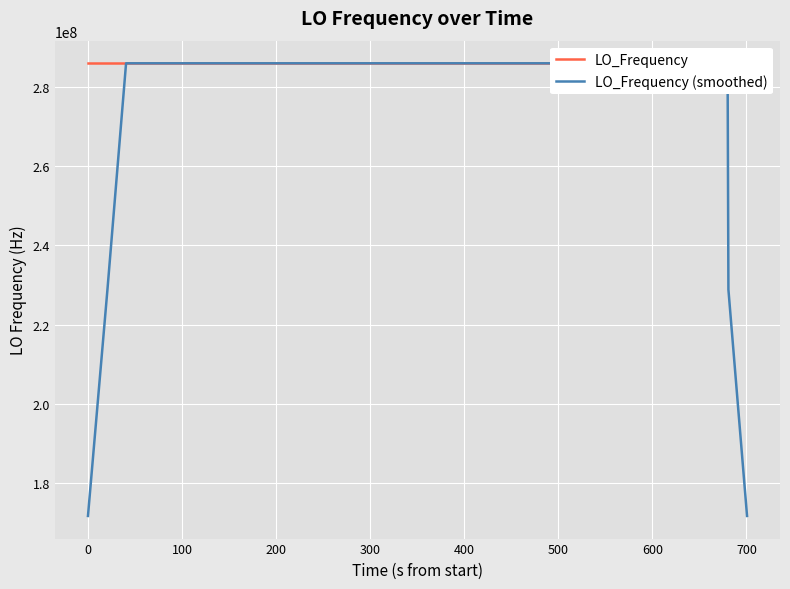

What is the difference between the maximum and second lowest values in the LO_Frequency series?

4.5